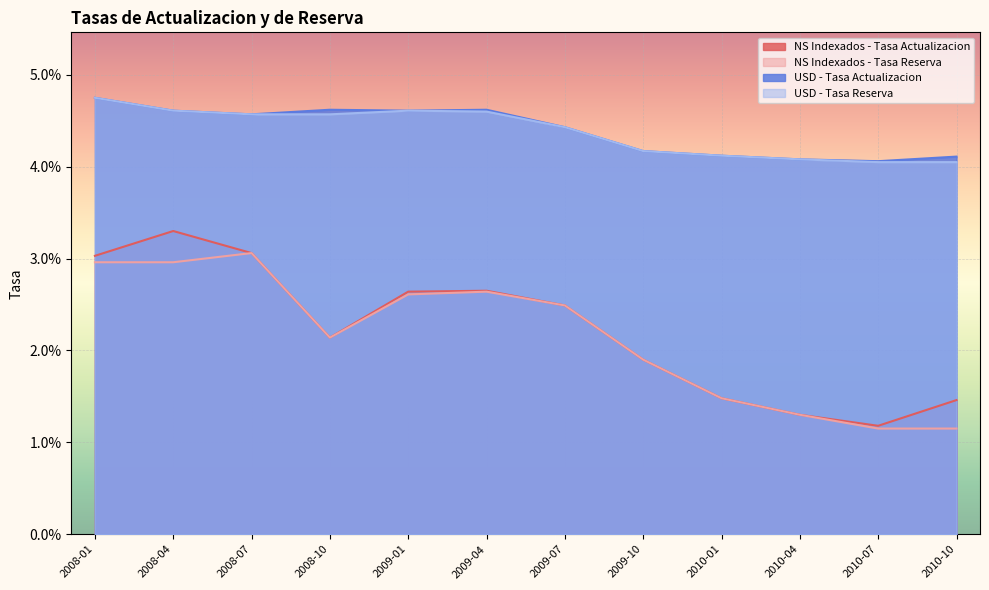

Between 2010-07 and 2008-01, which is larger?

2008-01